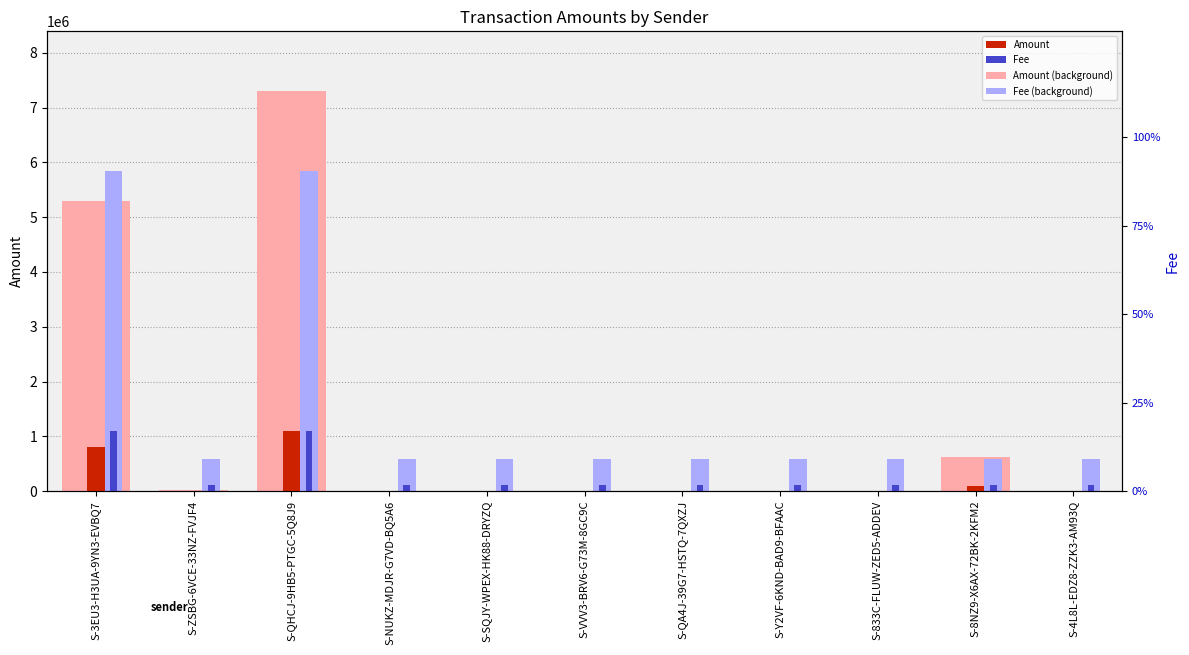

The value of Amount (light) at S-QHCJ-9HB5-PTGC-5Q8J9 is 7300000.0. True or false?

True